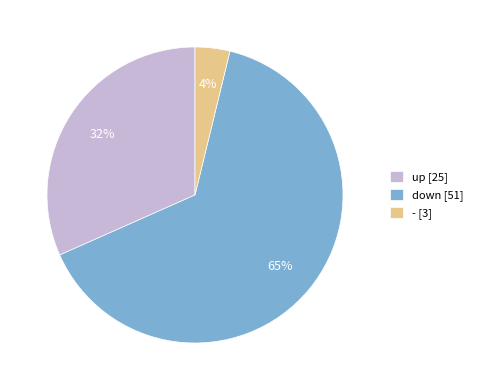

What is the smallest slice in the pie chart?

-